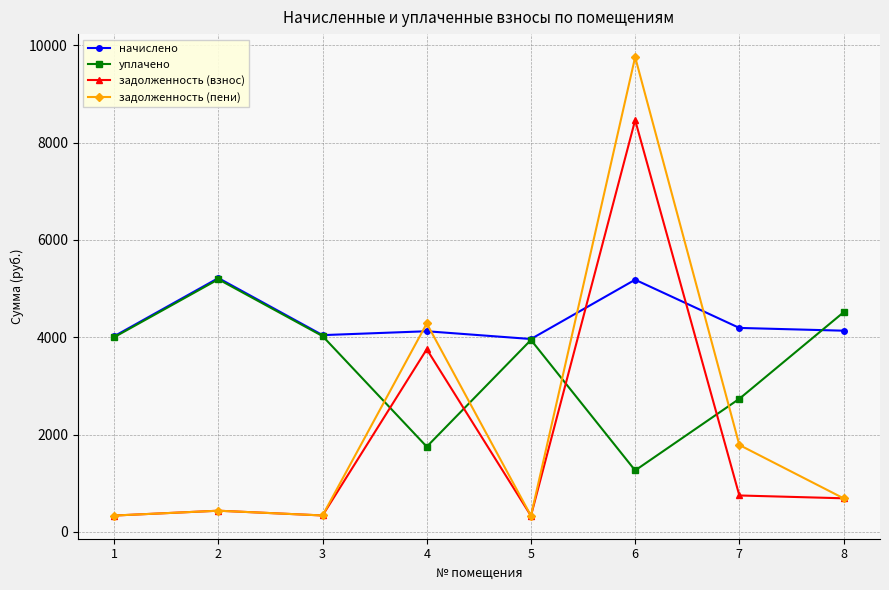

At which category does задолженность (взнос) reach its first local peak?

2